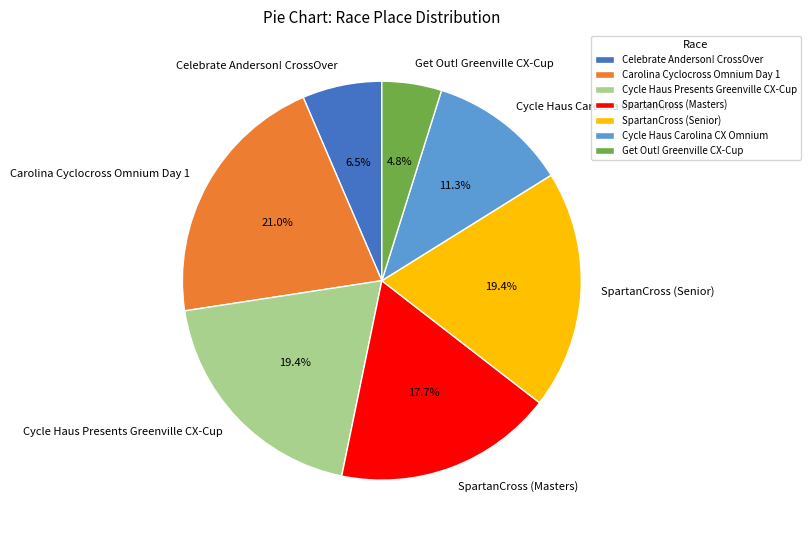

What percentage is the SpartanCross (Masters) slice, to the nearest percent?

18%